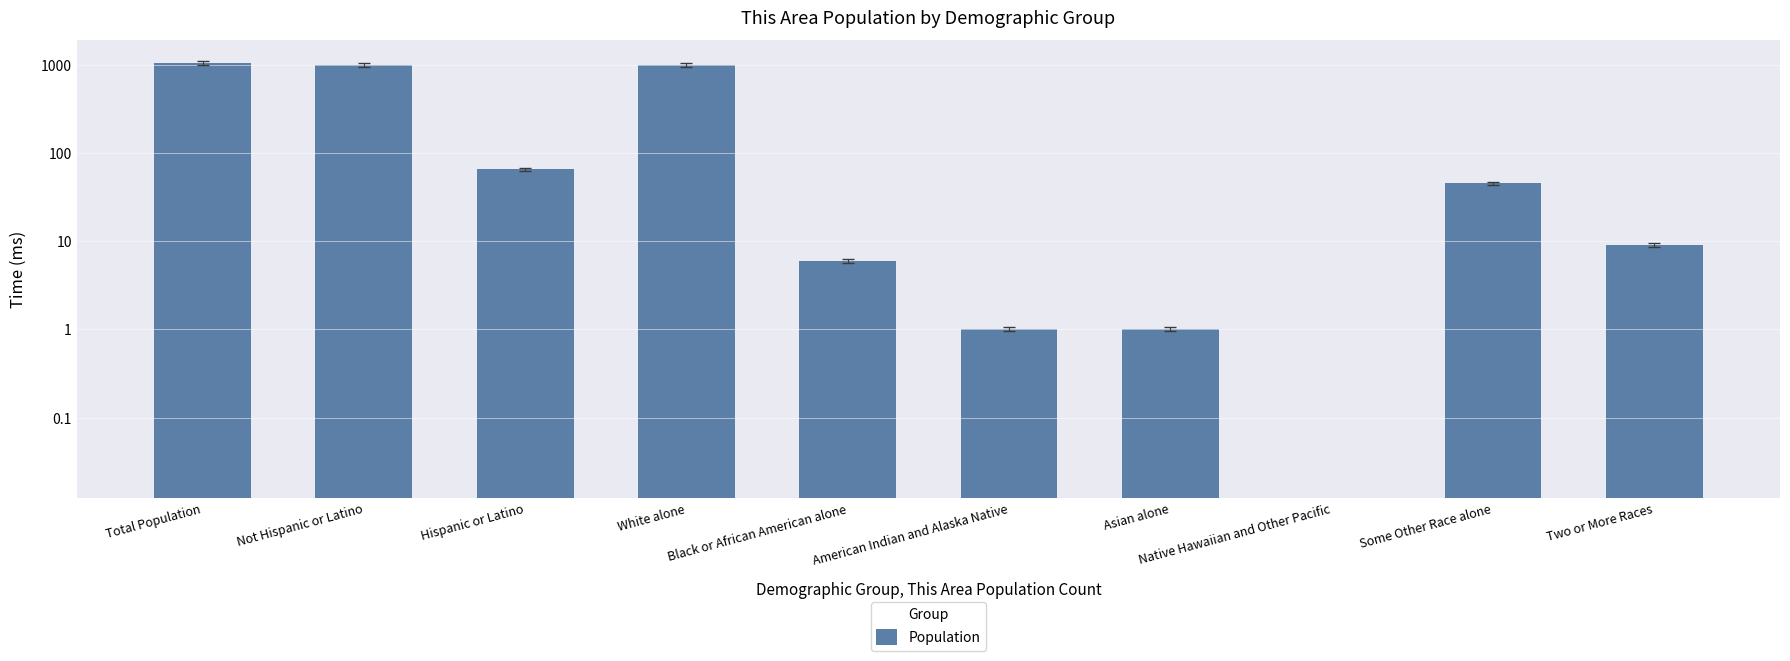

What position from the right is Asian alone?

4